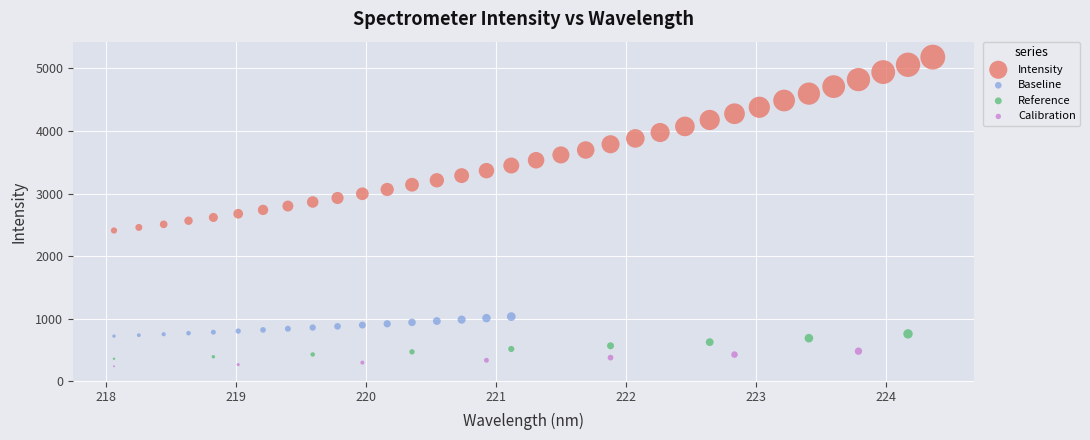

Which series has the widest spread of Y values?

Intensity